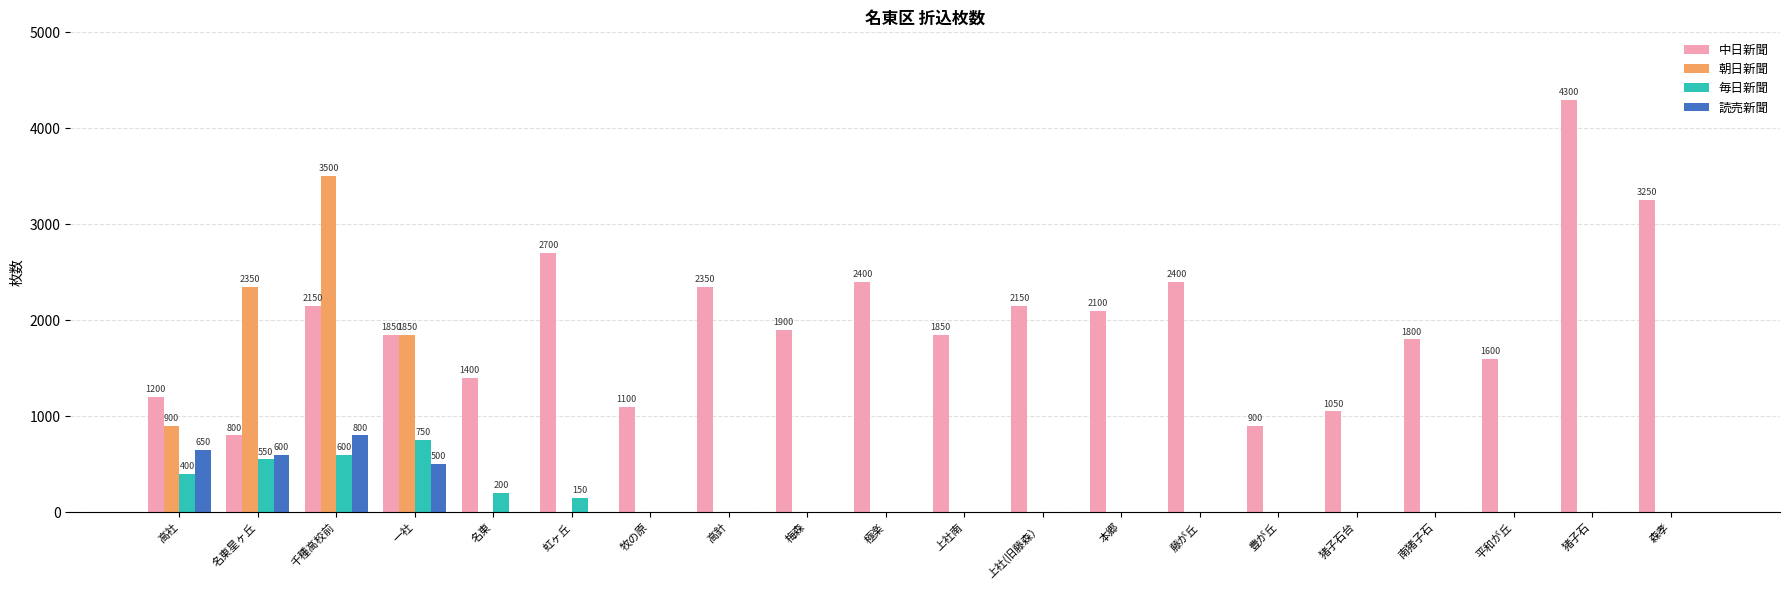

How many categories are shown in the chart?

20